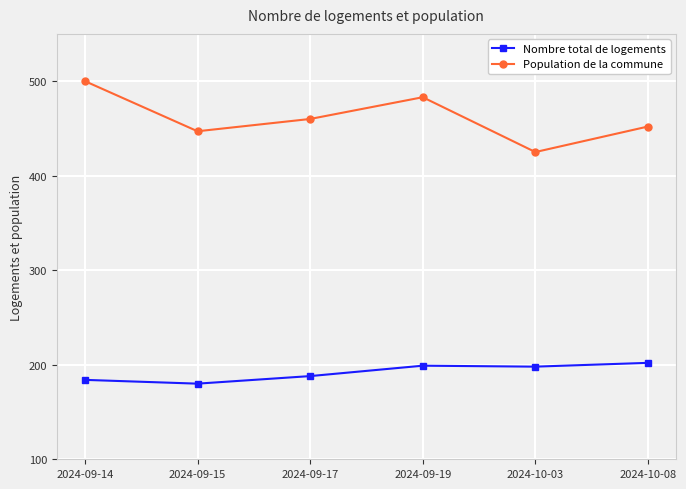

What is the total value across all series at 2024-09-14?

684